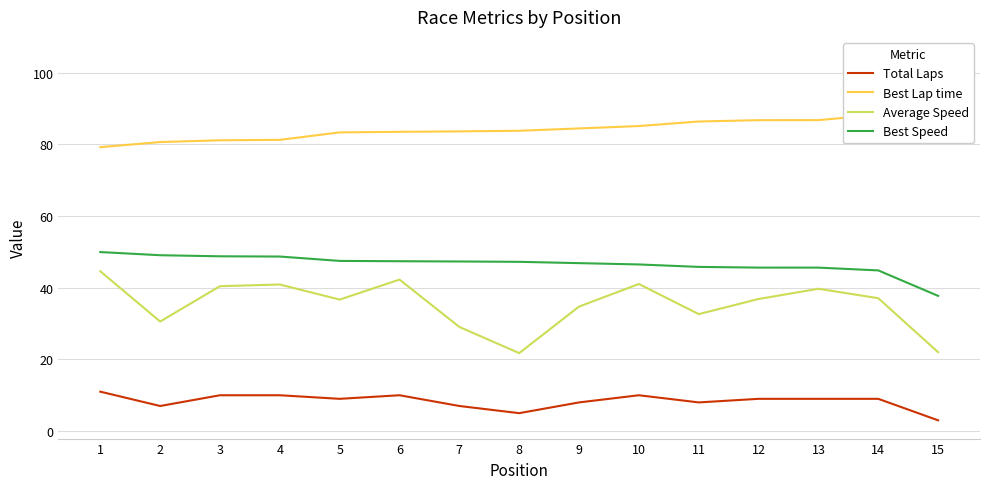

Reading left to right, what are all the values shown in this chart?

Total Laps: 1=11.0	2=7.0	3=10.0	4=10.0	5=9.0	6=10.0	7=7.0	8=5.0	9=8.0	10=10.0	11=8.0	12=9.0	13=9.0	14=9.0	15=3.0
Best Lap time: 1=79.2	2=80.7	3=81.2	4=81.3	5=83.4	6=83.5	7=83.7	8=83.8	9=84.5	10=85.1	11=86.4	12=86.8	13=86.8	14=88.3	15=104.9
Average Speed: 1=44.6	2=30.6	3=40.4	4=40.9	5=36.7	6=42.3	7=29.1	8=21.8	9=34.8	10=41.1	11=32.6	12=36.9	13=39.7	14=37.1	15=22.0
Best Speed: 1=50.0	2=49.1	3=48.8	4=48.7	5=47.5	6=47.4	7=47.3	8=47.2	9=46.9	10=46.5	11=45.8	12=45.6	13=45.6	14=44.8	15=37.7